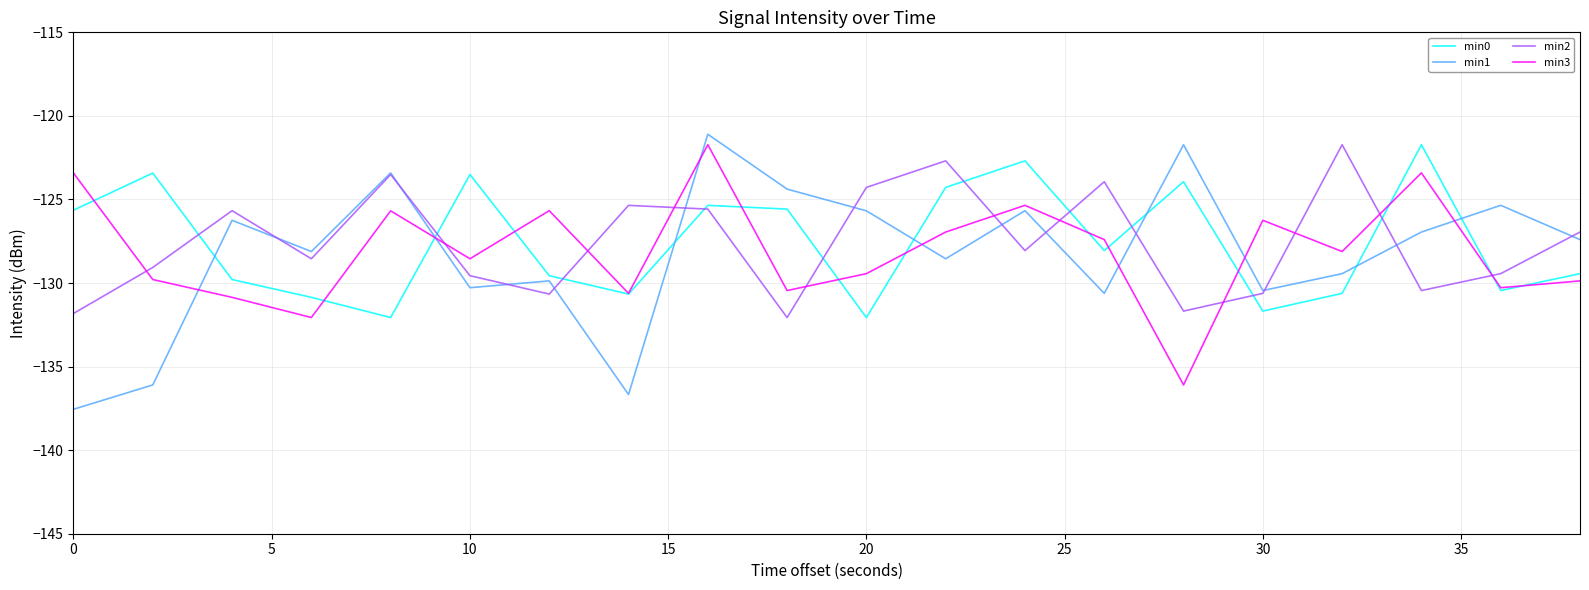

What is the lowest value of the min3 series?

-136.1